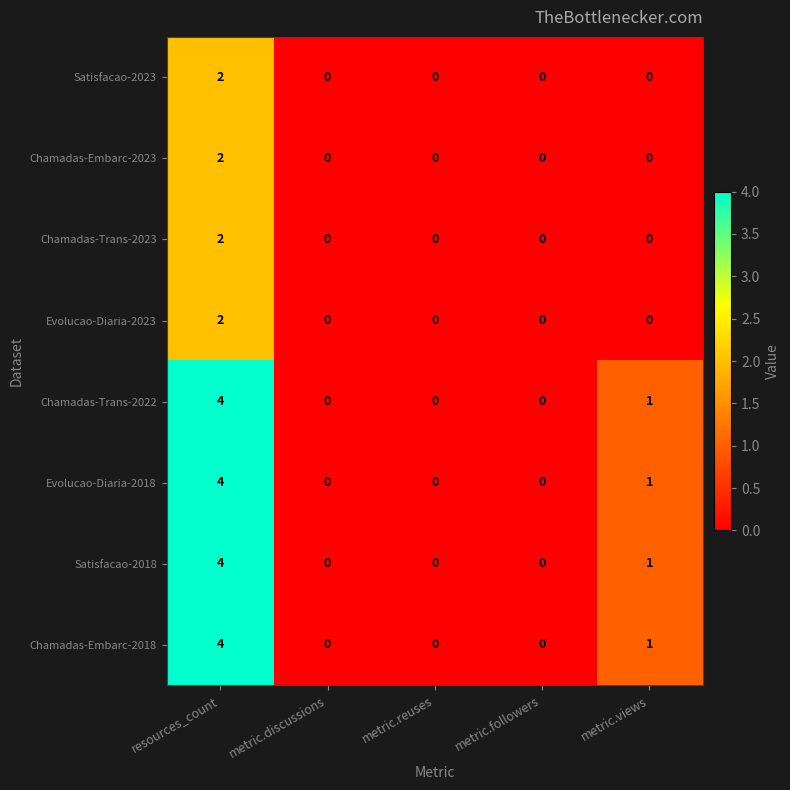

What is the difference between the maximum and minimum values in the Chamadas-Trans-2022 series?

4